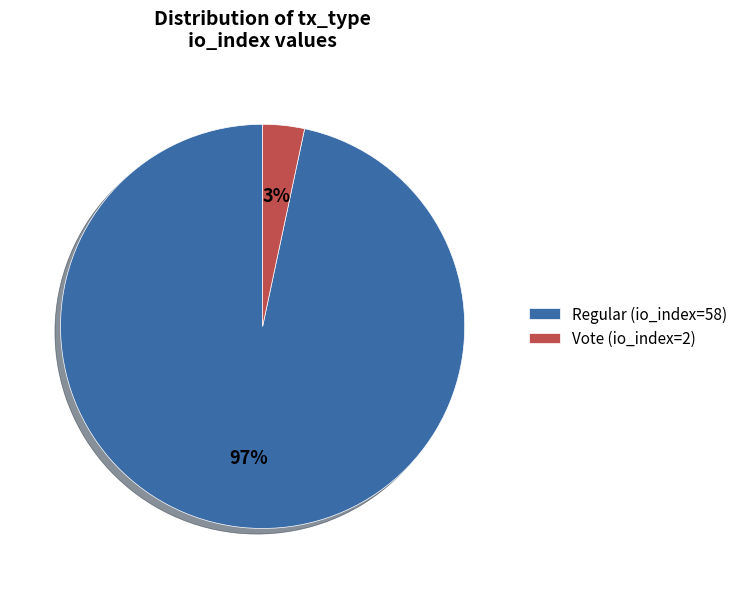

Count the number of slices in the pie.

2